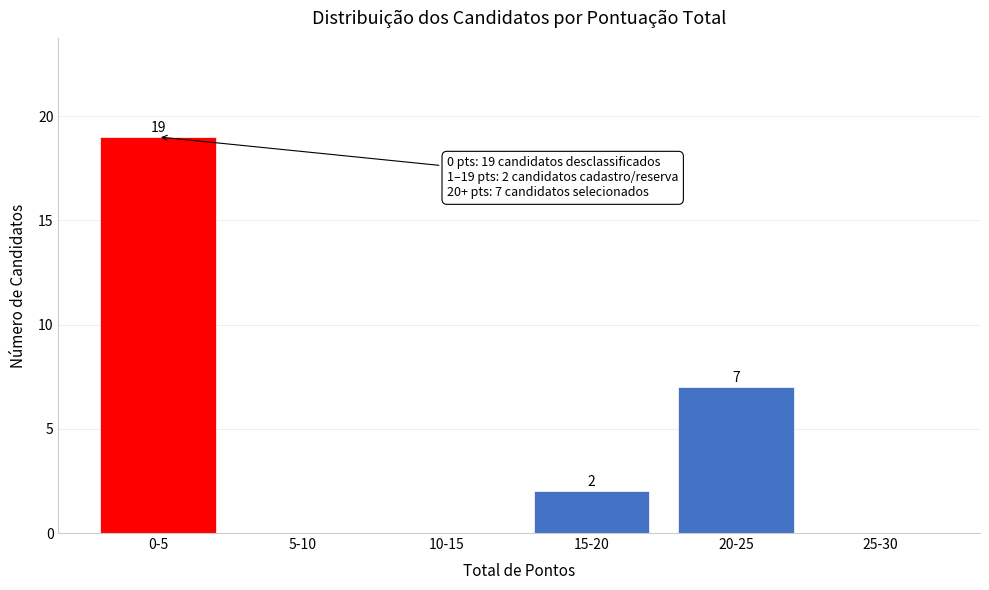

Reading left to right, list all the values displayed in this chart.

0-5=19	5-10=0	10-15=0	15-20=2	20-25=7	25-30=0